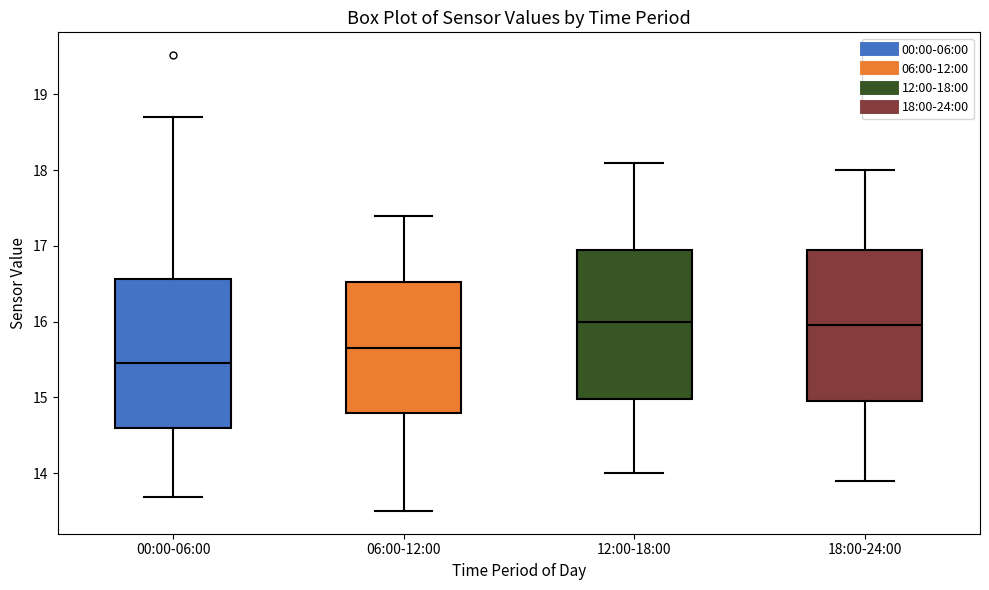

Where is the lower edge of the box for 00:00-06:00 on the y-axis? The values are not printed on the chart, so give them approximately, as read against the axis.

14.6